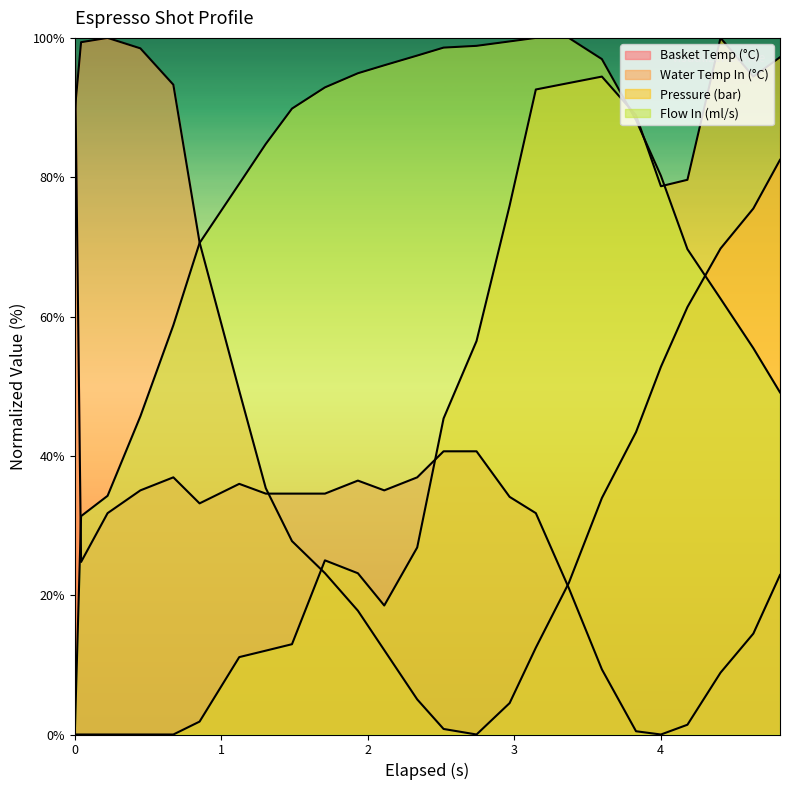

What is the difference between the maximum and second lowest values in the water_temperature_in series?

99.2